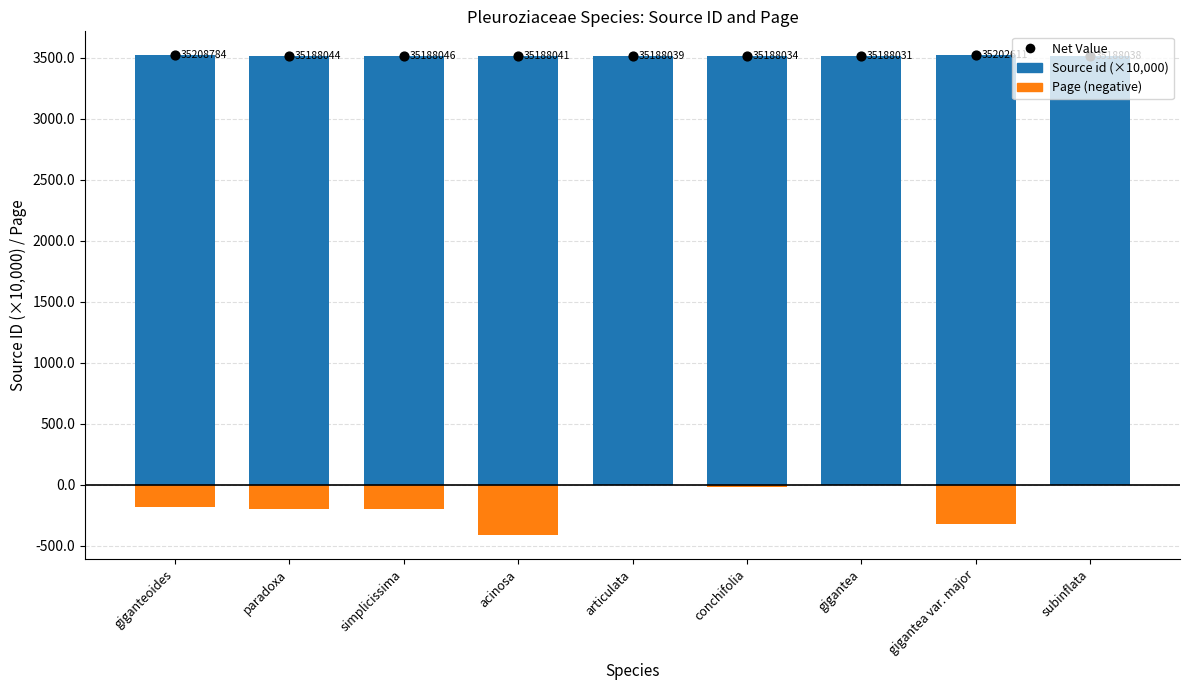

Which series contains the lowest Y value?

Page (negative)